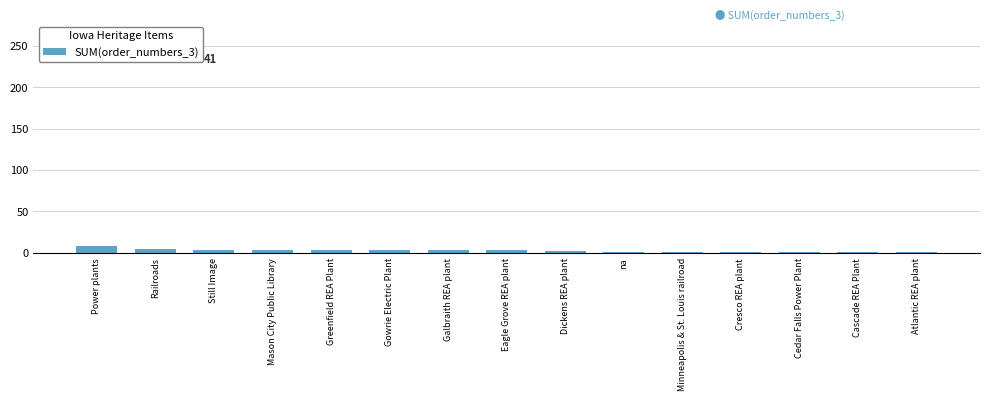

The value at Power plants is 8. True or false?

True